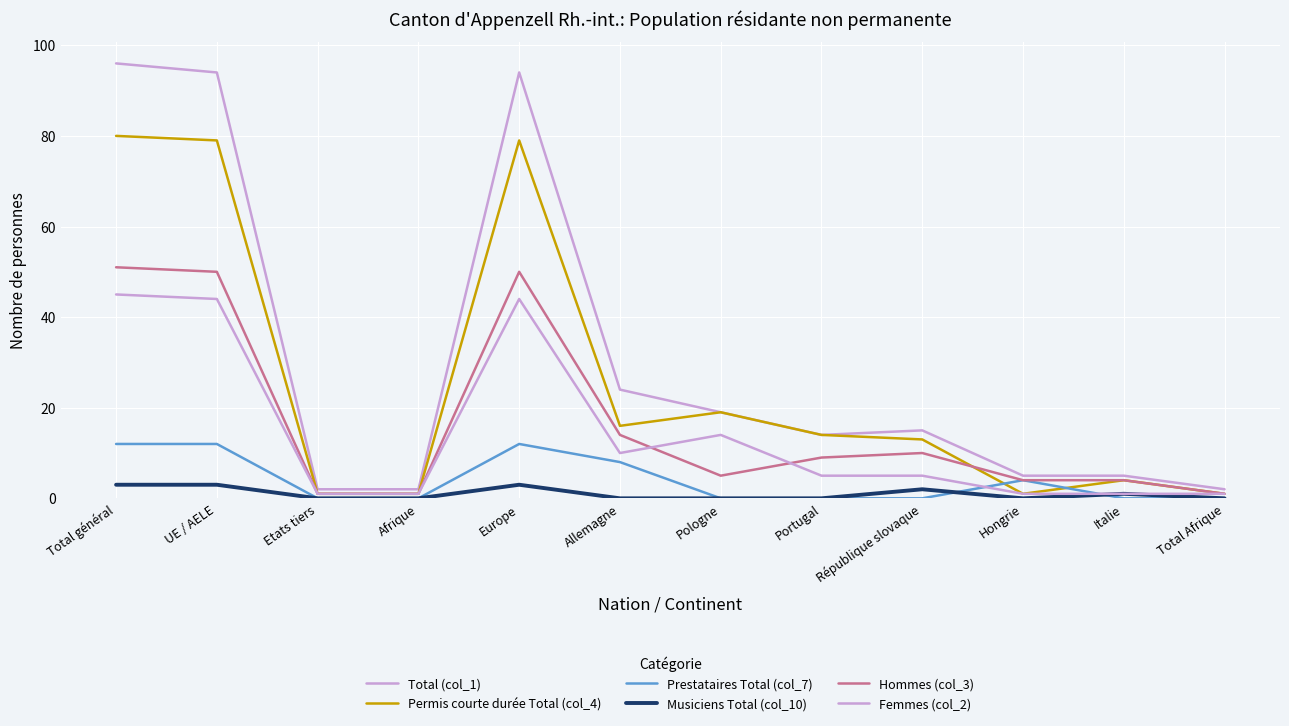

How many lines are shown in the chart?

6